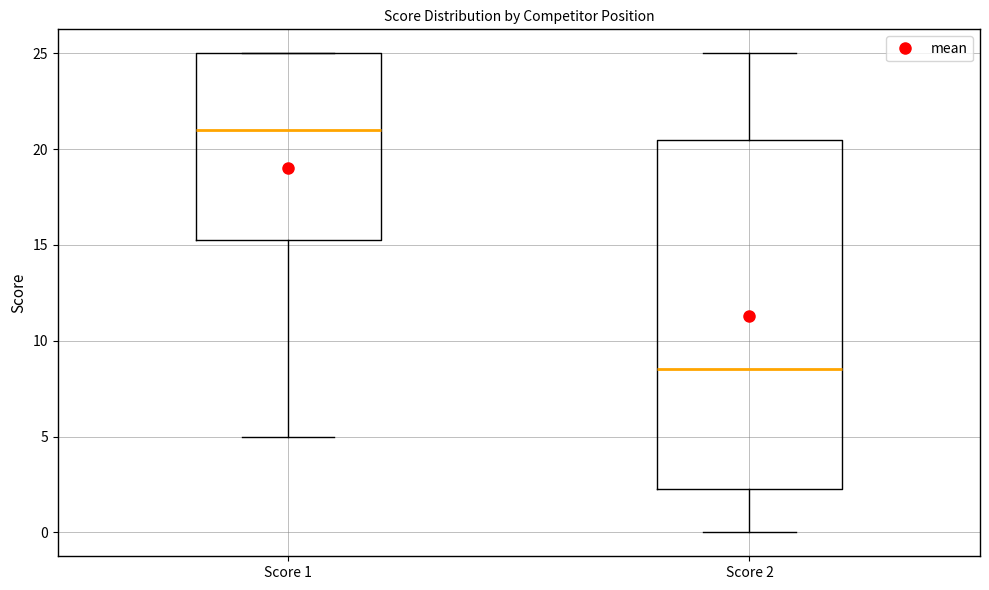

Comparing the boxes themselves (not the whiskers), which one is the tallest?

Score 2